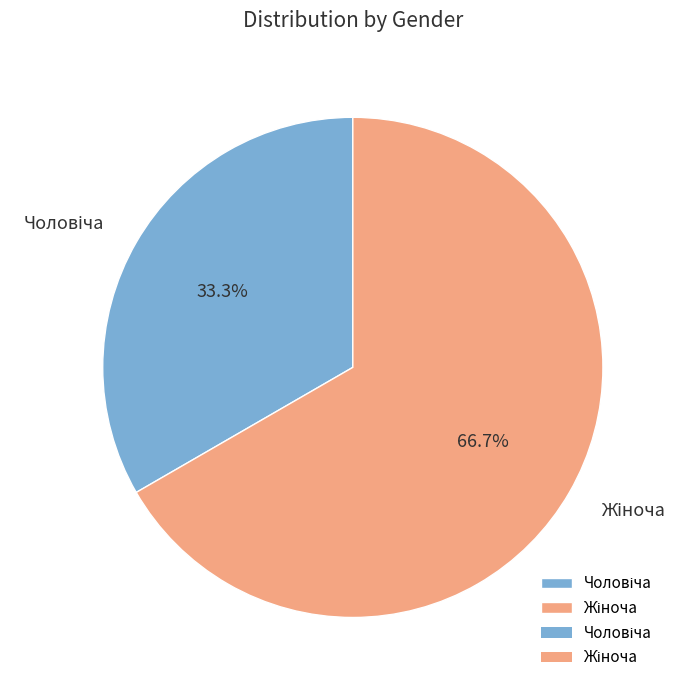

How many slices are in this pie chart?

2